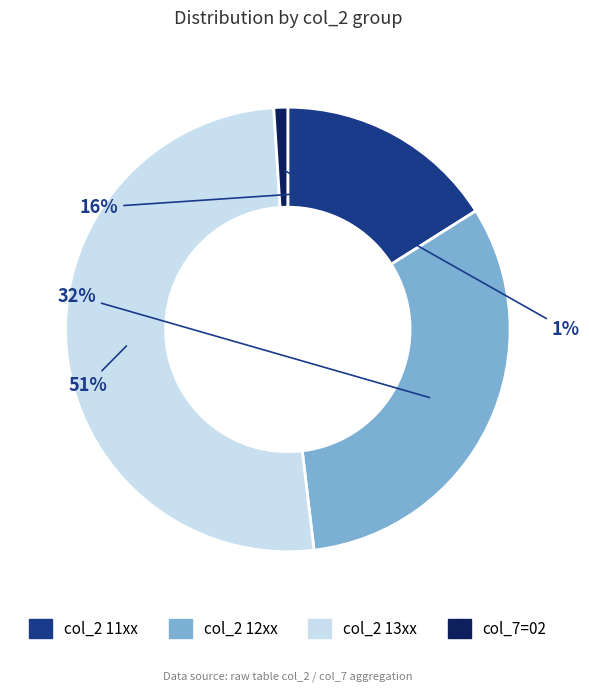

Combined, do col_2 13xx and col_2 12xx account for over 50%?

Yes